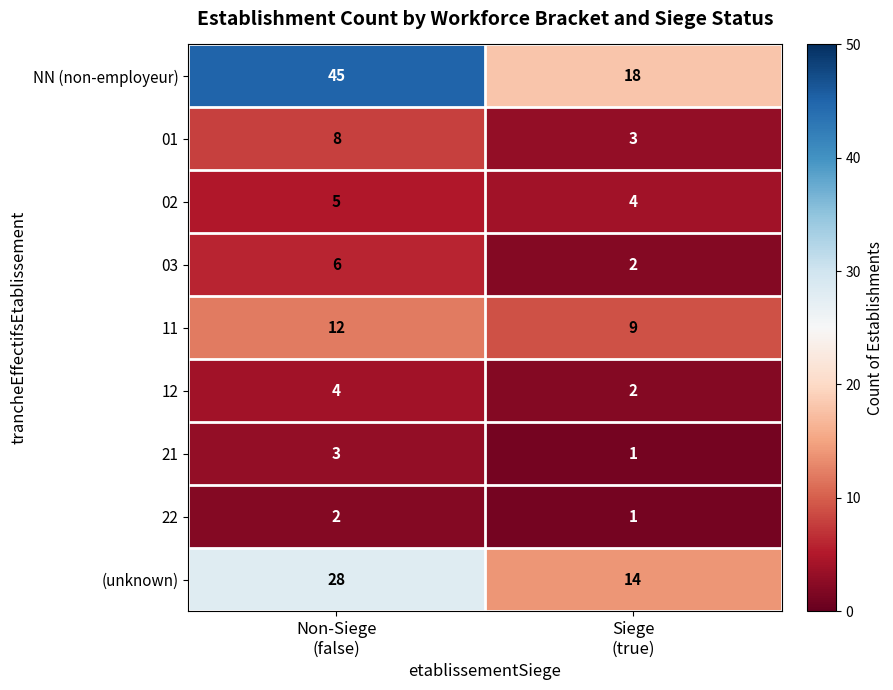

Which series has the largest total across all categories?

NN (non-employeur)